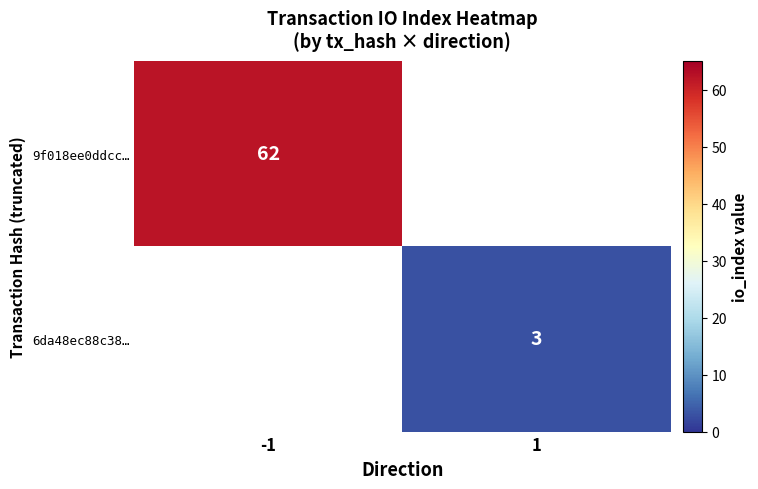

Count the number of categories in the chart.

2